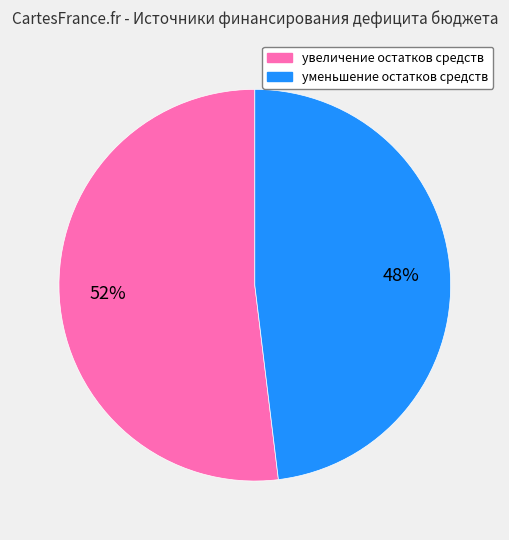

Does any single category account for the majority?

Yes